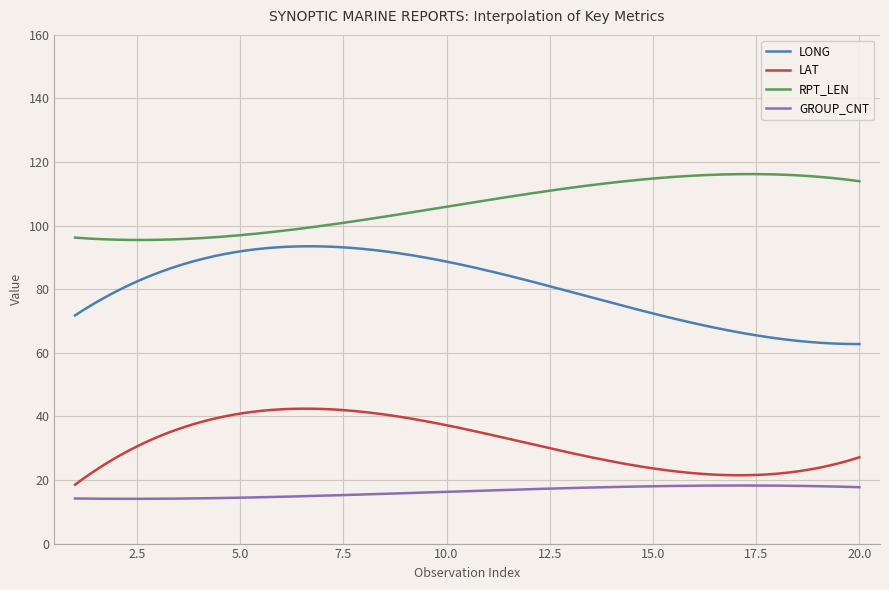

What is the maximum value shown in the chart?

116.2